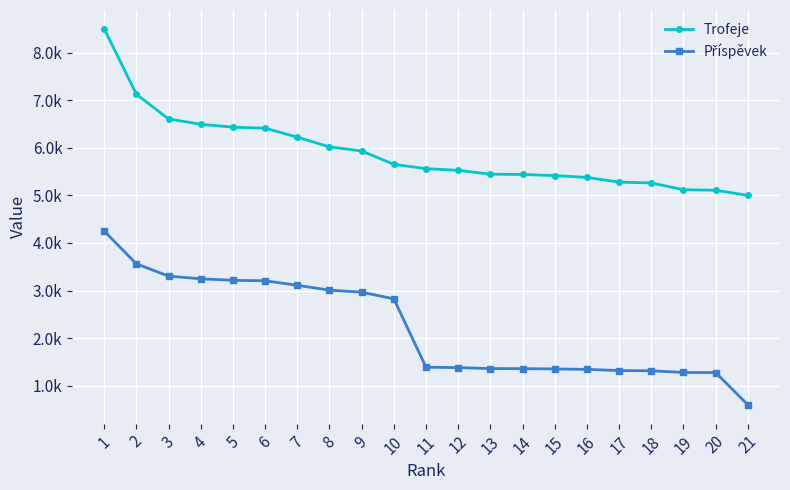

True or false: Příspěvek has more than 2 points higher than both neighbors.

False